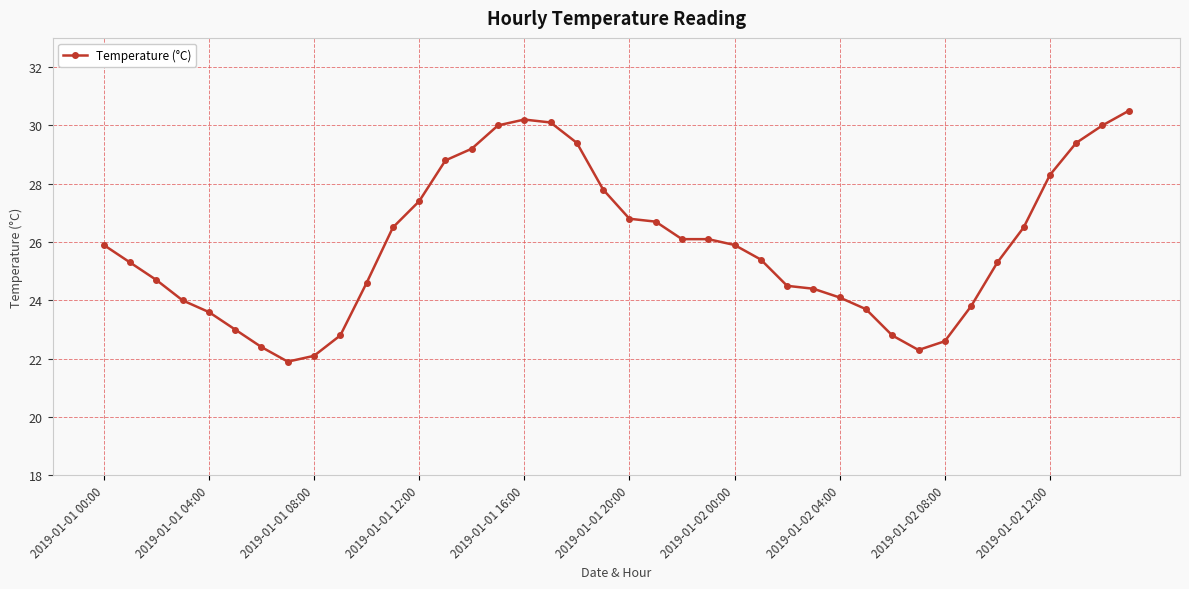

How many lines are shown in the chart?

1